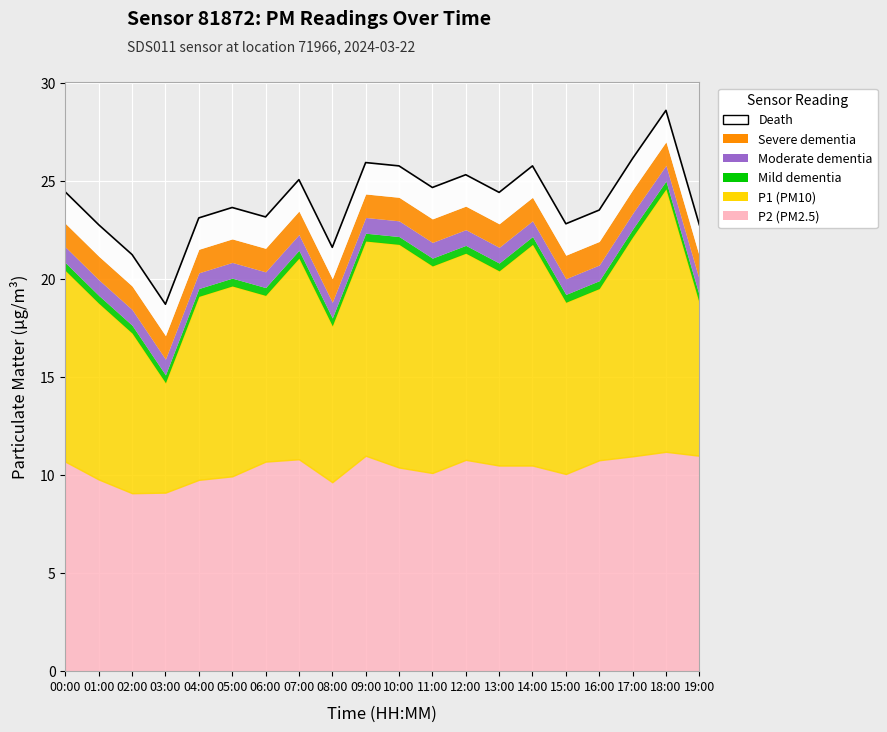

Reading left to right, extract all data points from this chart.

00:00=24.4	01:00=22.8	02:00=21.2	03:00=18.7	04:00=23.1	05:00=23.6	06:00=23.1	07:00=25.1	08:00=21.6	09:00=25.9	10:00=25.8	11:00=24.6	12:00=25.3	13:00=24.4	14:00=25.8	15:00=22.8	16:00=23.5	17:00=26.1	18:00=28.6	19:00=22.8